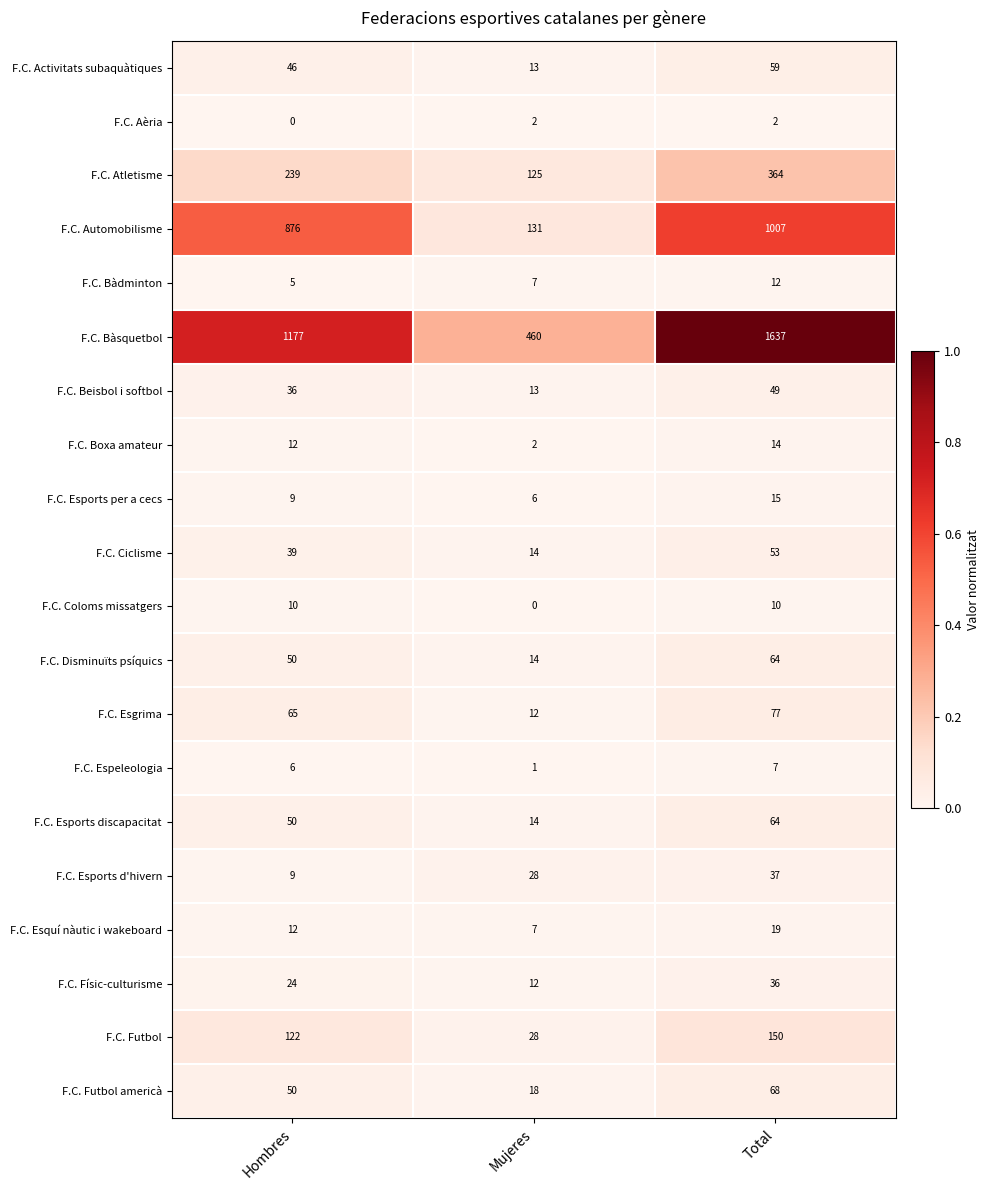

What is the highest value of the F.C. Esports per a cecs series?

15